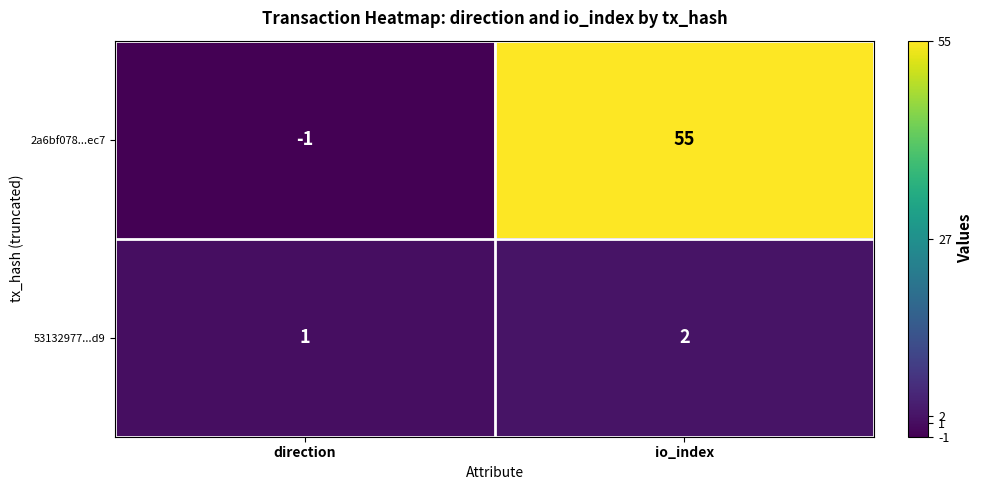

The 53132977...d9 series shows 2 at io_index. True or false?

True